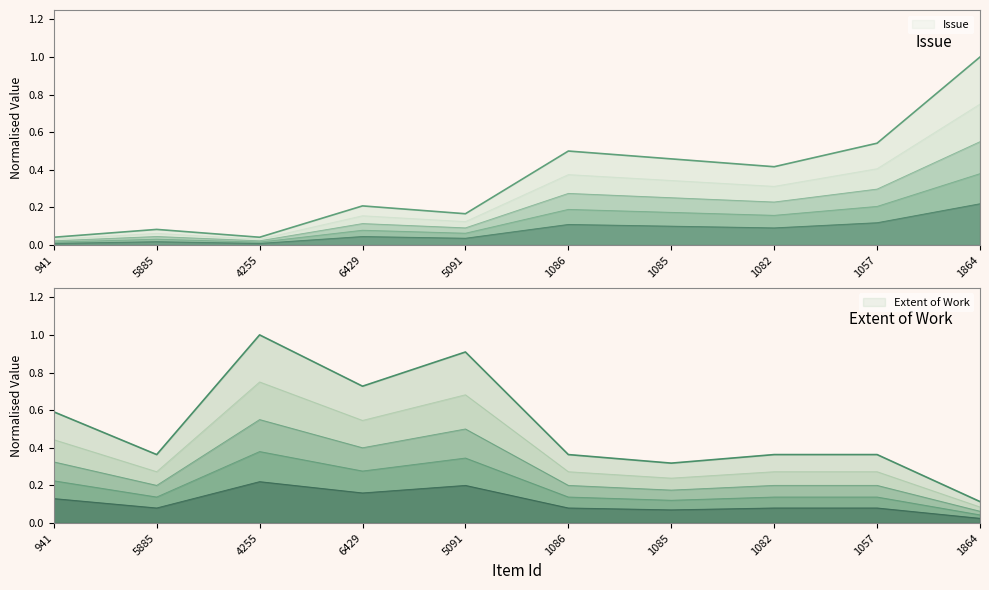

What is the sum of the Extent of Work values at 4255 and 5885?

0.8